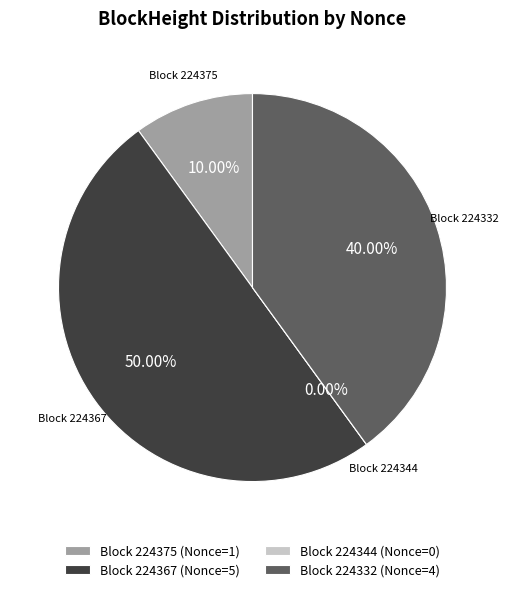

Does 224344 account for over 50% of the chart?

No